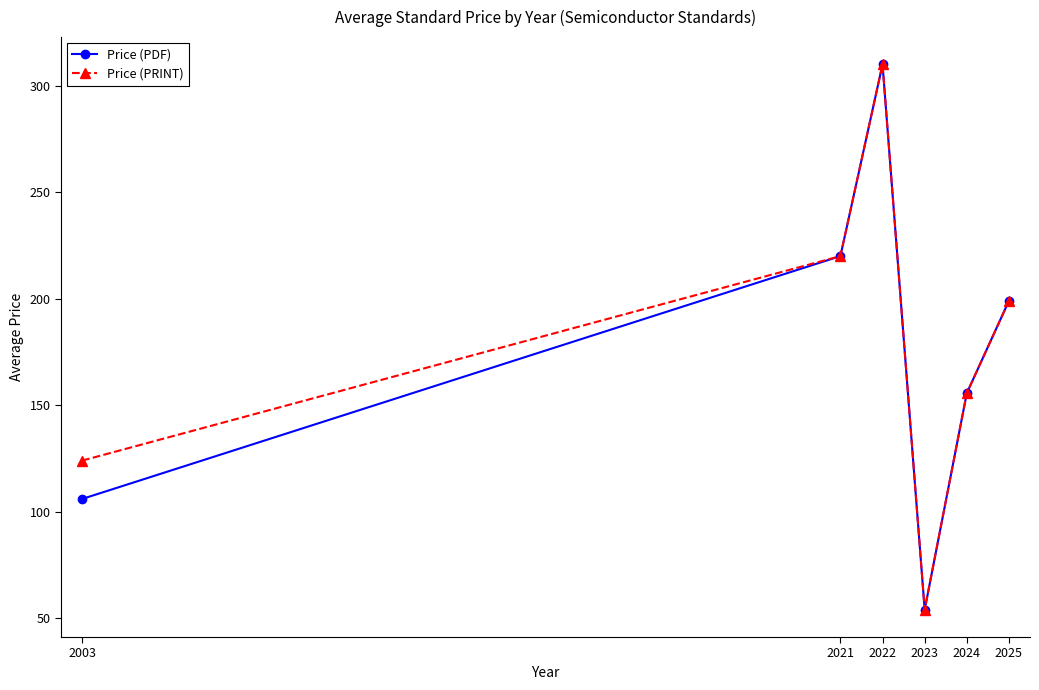

List the labels in order of Price (PRINT) value, largest first.

2022, 2021, 2025, 2024, 2003, 2023